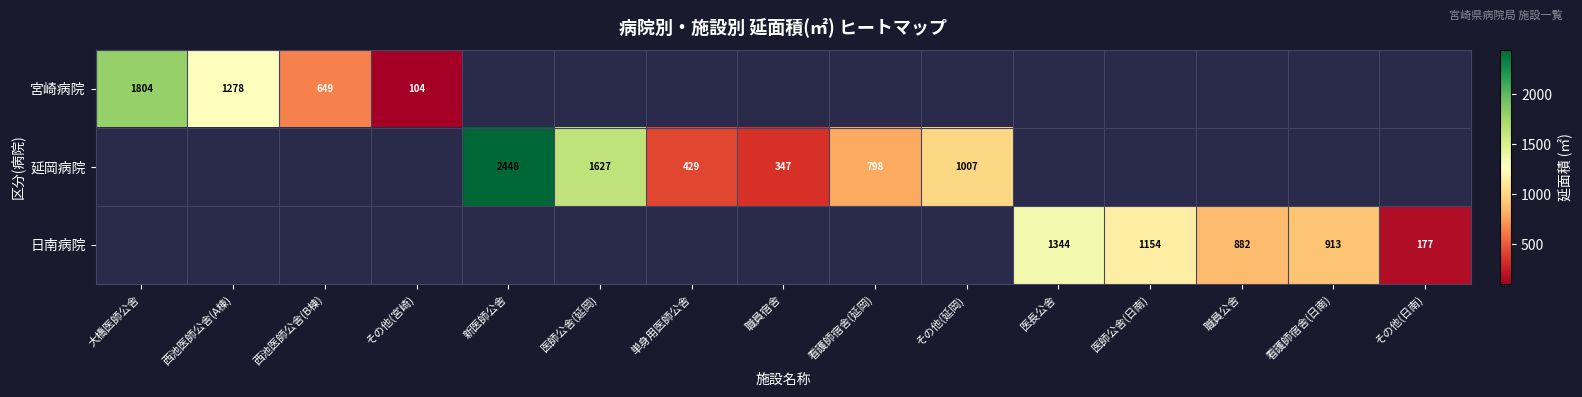

What is the difference between the 宮崎病院 values at 大橋医師公舎 and 西池医師公舎(A棟)?

526.0